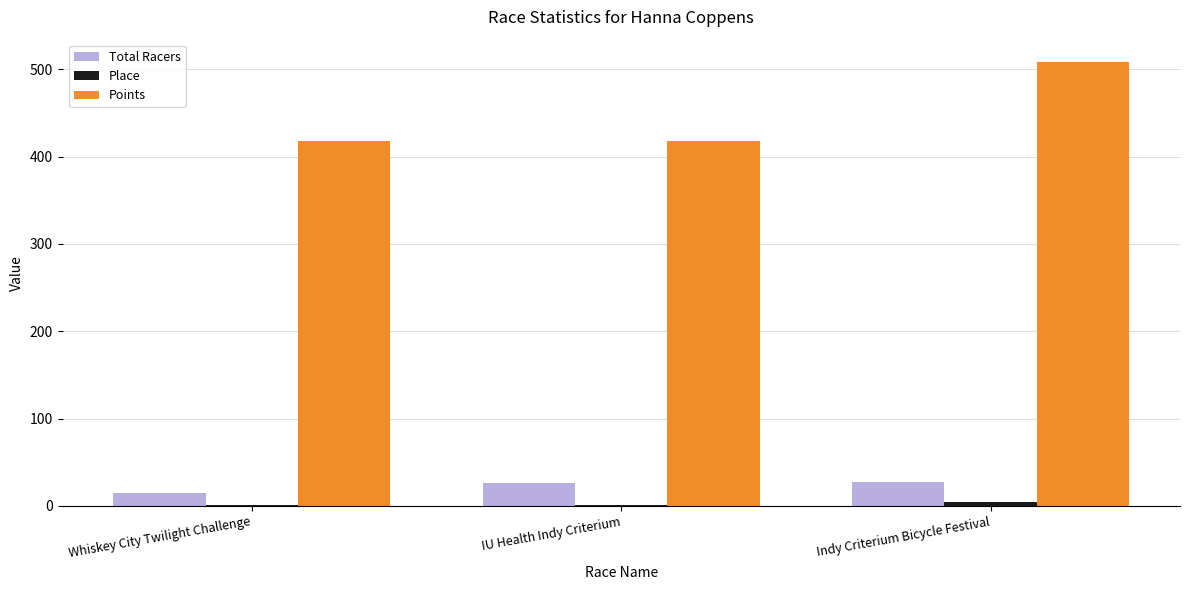

Between IU Health Indy Criterium and Indy Criterium Bicycle Festival, which series saw the biggest shift?

Points